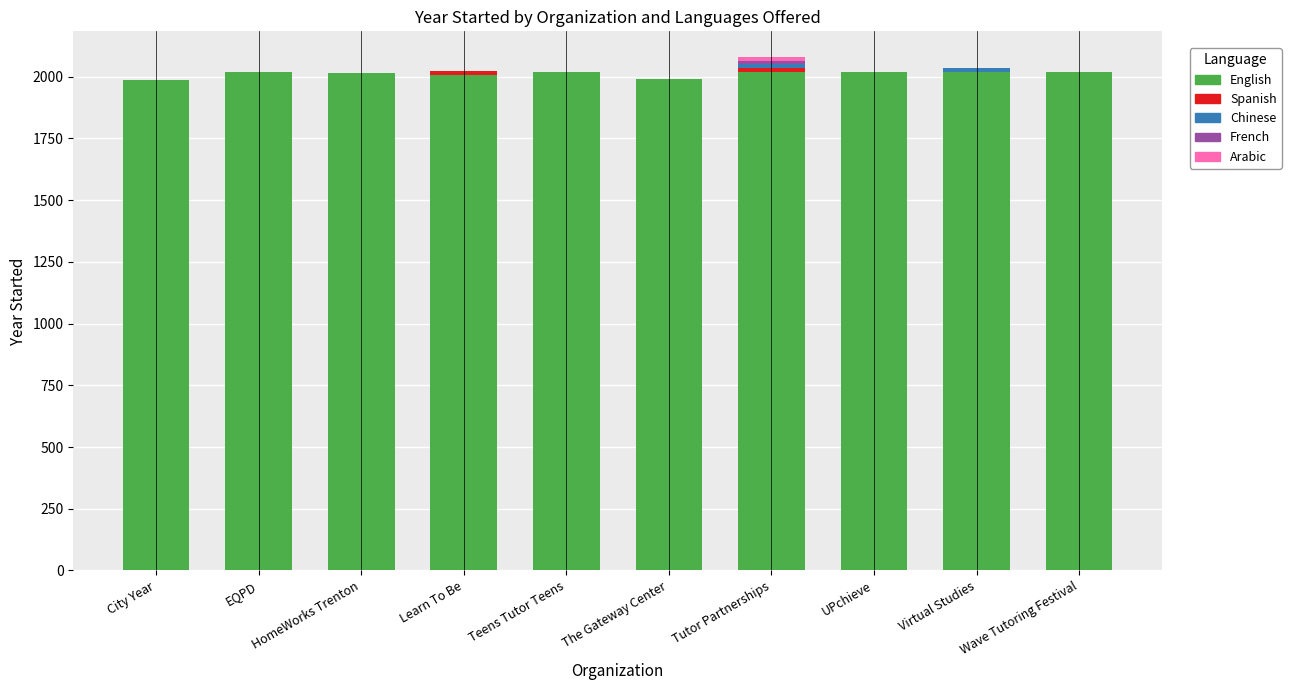

The value of English at Learn To Be is 1327. True or false?

False